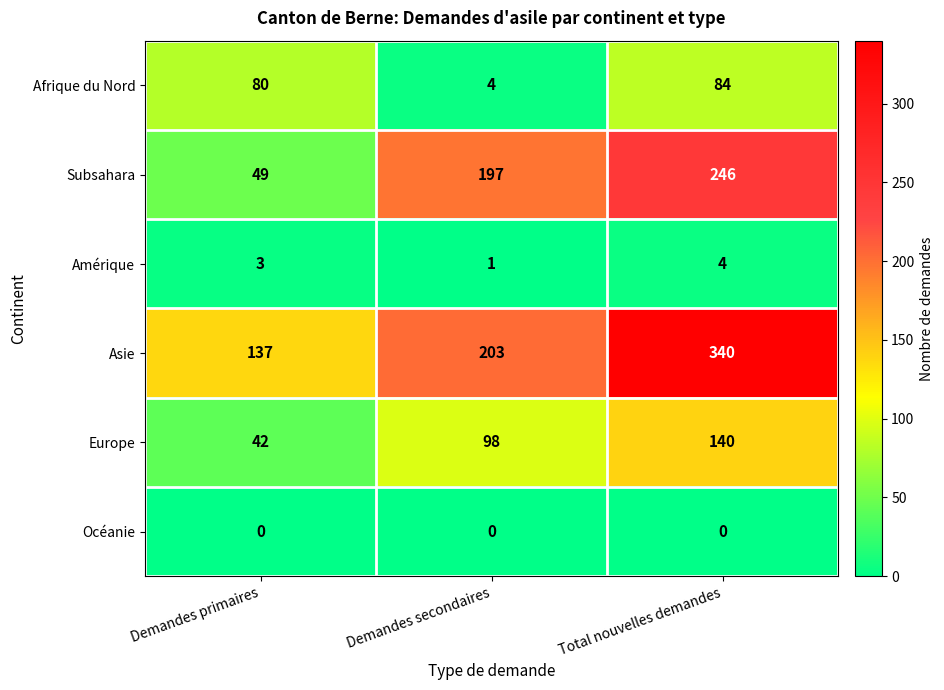

Reading right to left, extract all data points from this chart.

Afrique du Nord: Total nouvelles demandes=84	Demandes secondaires=4	Demandes primaires=80
Subsahara: Total nouvelles demandes=246	Demandes secondaires=197	Demandes primaires=49
Amérique: Total nouvelles demandes=4	Demandes secondaires=1	Demandes primaires=3
Asie: Total nouvelles demandes=340	Demandes secondaires=203	Demandes primaires=137
Europe: Total nouvelles demandes=140	Demandes secondaires=98	Demandes primaires=42
Océanie: Total nouvelles demandes=0	Demandes secondaires=0	Demandes primaires=0